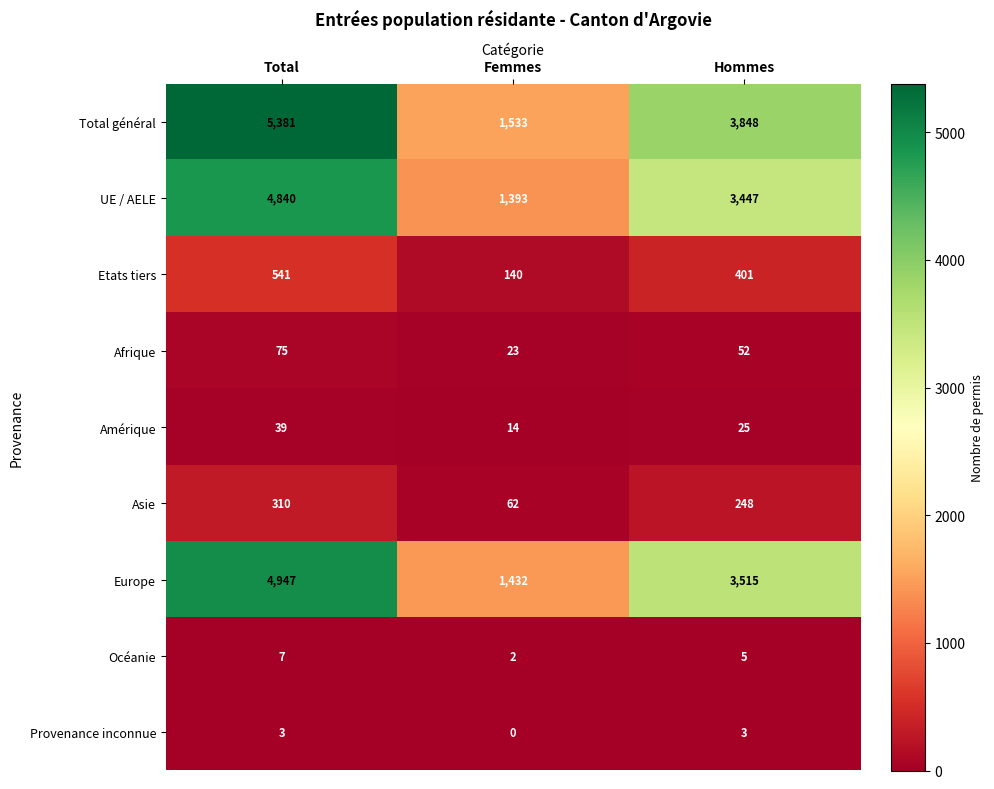

Is the value of Asie at Total greater than the value of Afrique at Total?

Yes